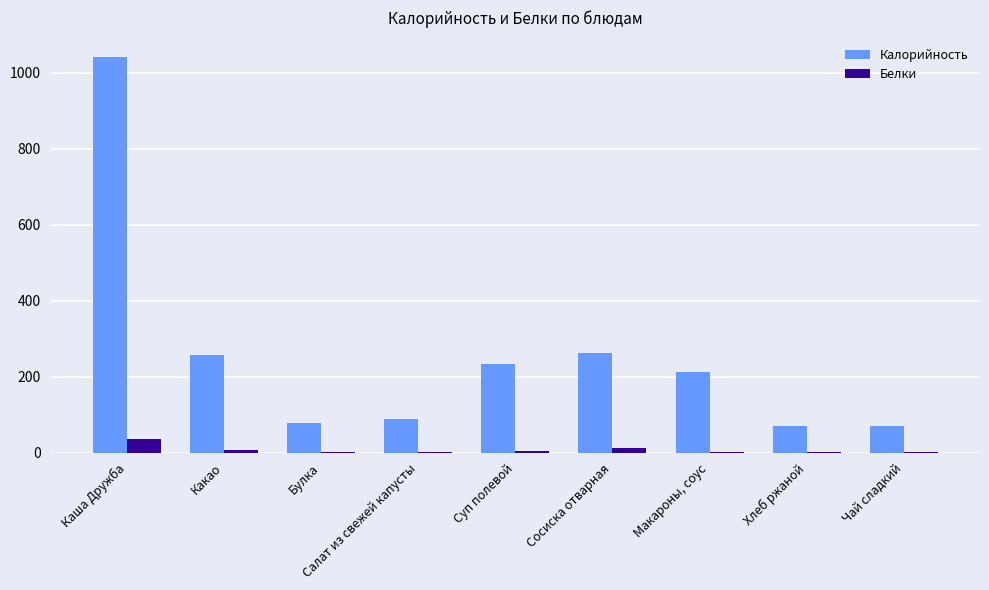

Which series has the widest spread of values?

Калорийность